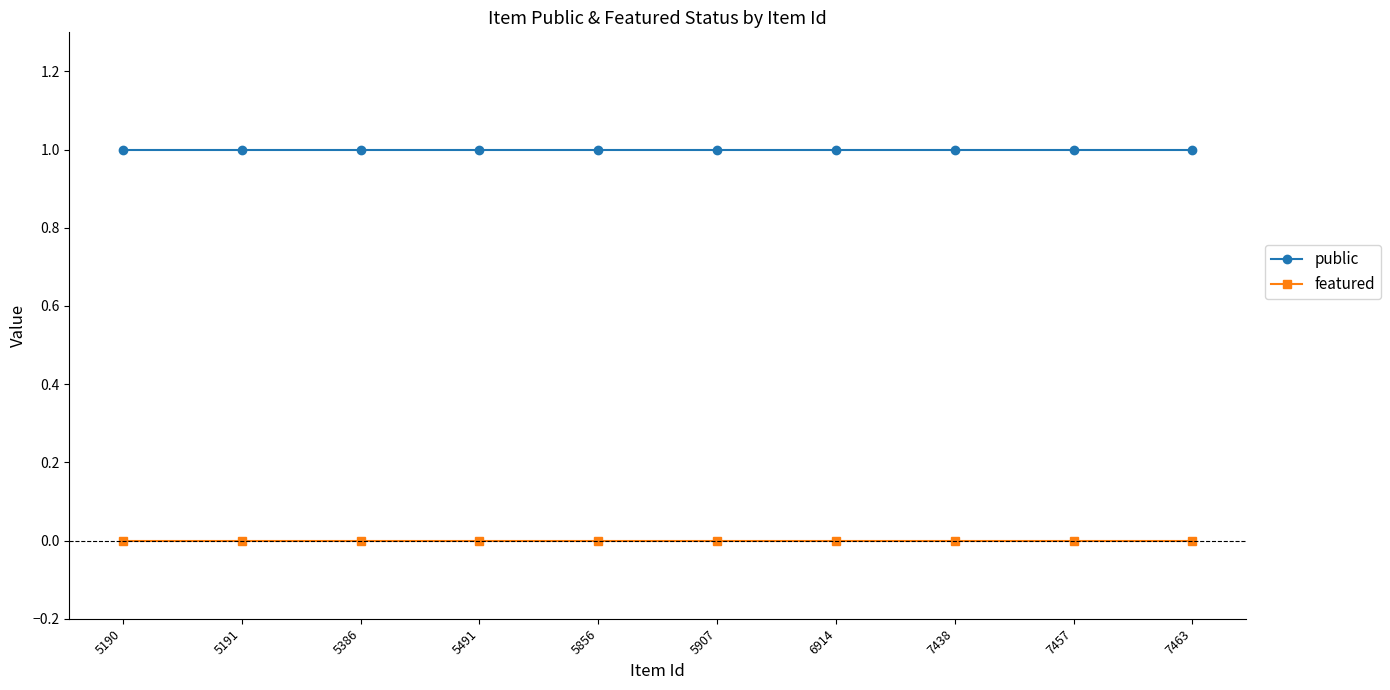

Is the value of public at 5191 greater than the value of featured at 7457?

Yes